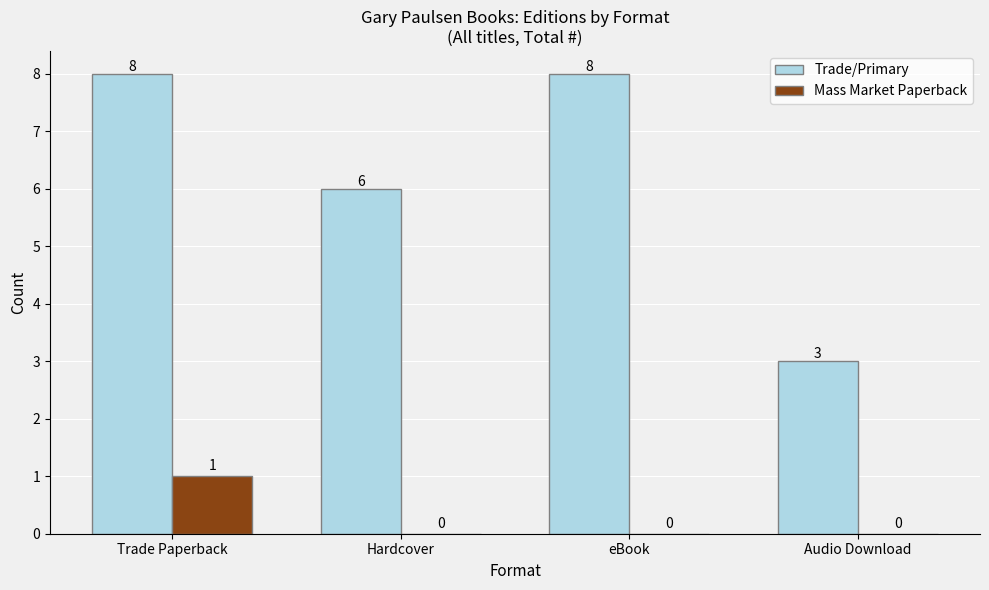

What is the maximum value for Mass Market Paperback?

1